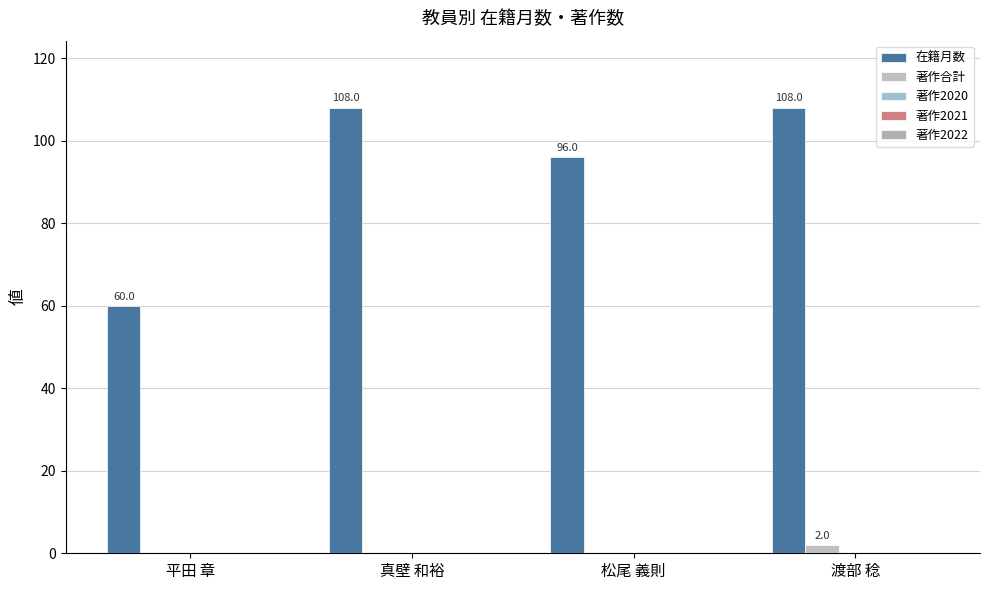

Which series has the largest total across all categories?

在籍月数